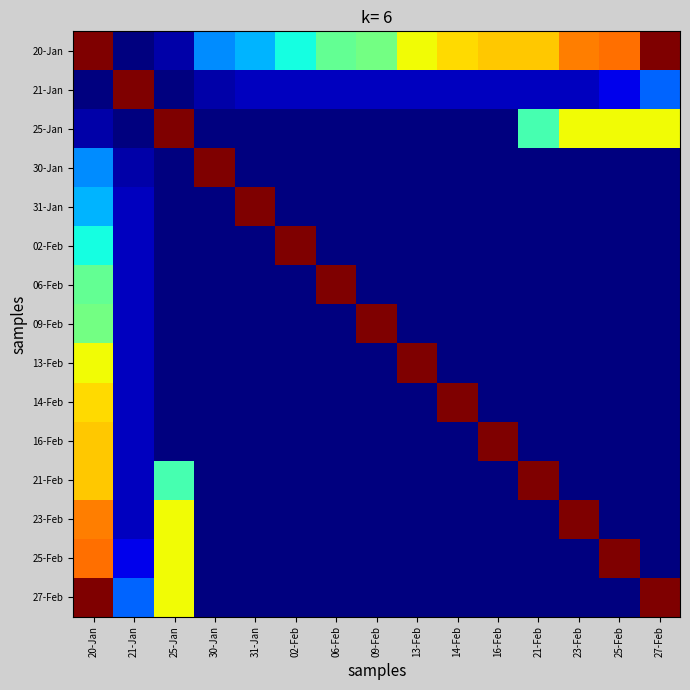

At 14-Feb, list the series in order from smallest to largest.

25-Jan, 30-Jan, 31-Jan, 02-Feb, 06-Feb, 09-Feb, 13-Feb, 16-Feb, 21-Feb, 23-Feb, 25-Feb, 27-Feb, 21-Jan, 20-Jan, 14-Feb